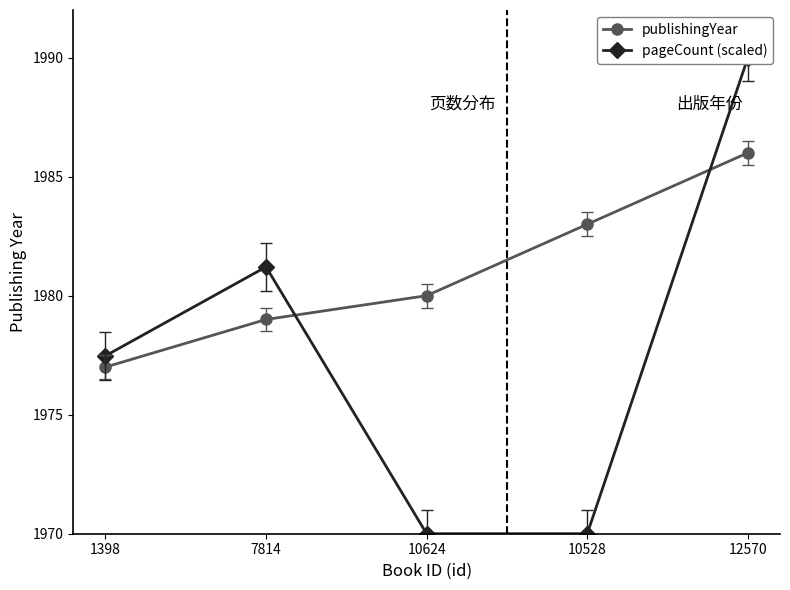

Where does the pageCount (scaled) series first go above 1977?

1398